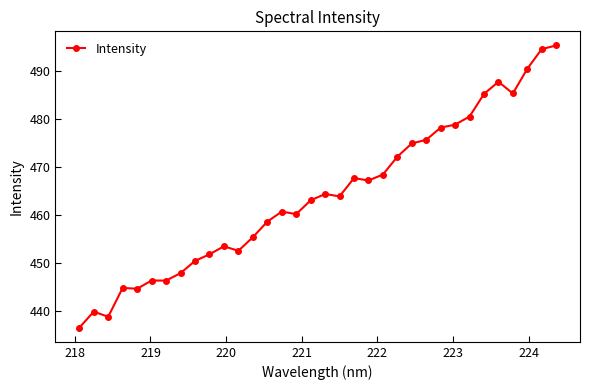

How many series are shown in this chart?

1